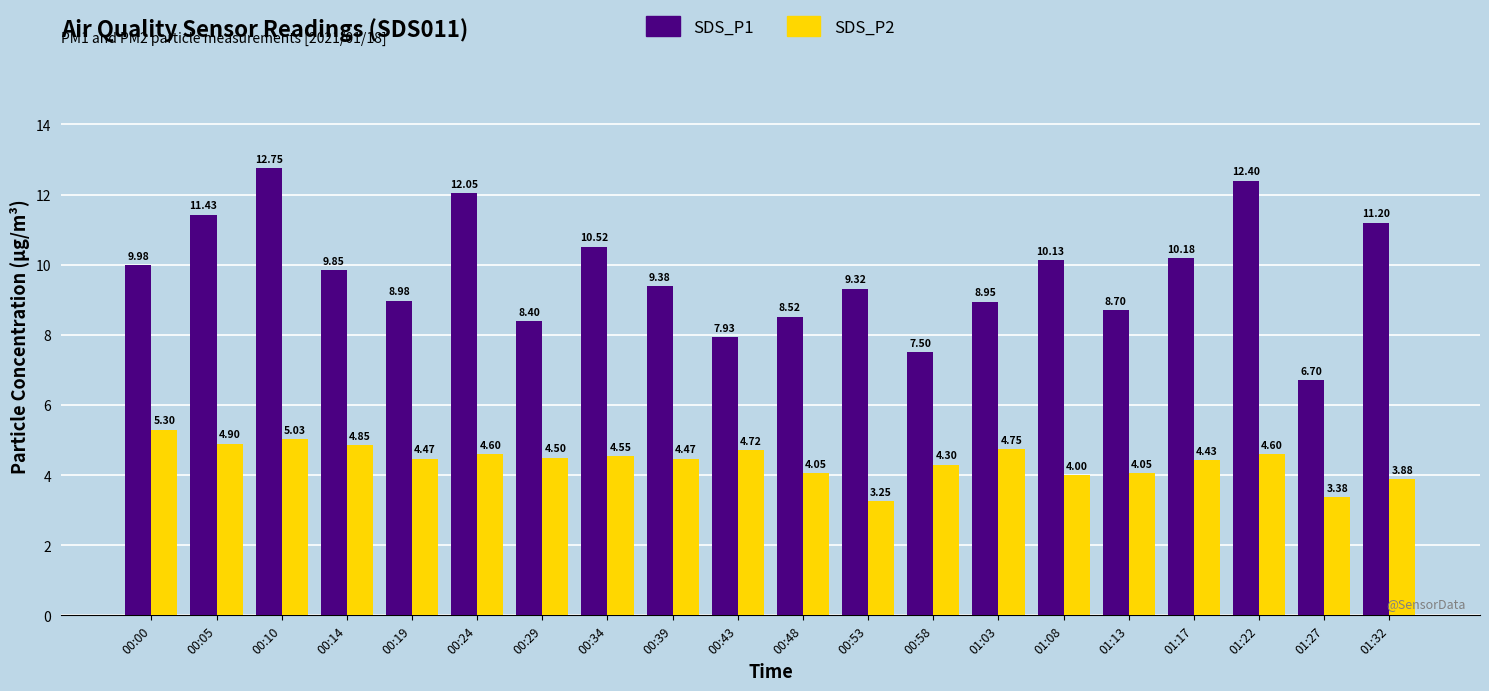

How many bars are there in total?

40